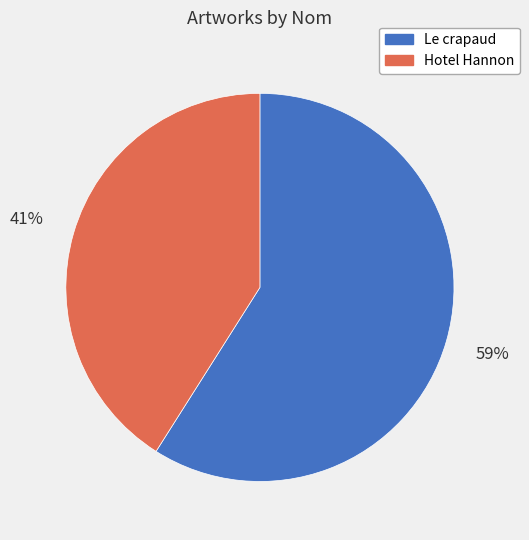

Does any single category account for the majority?

Yes